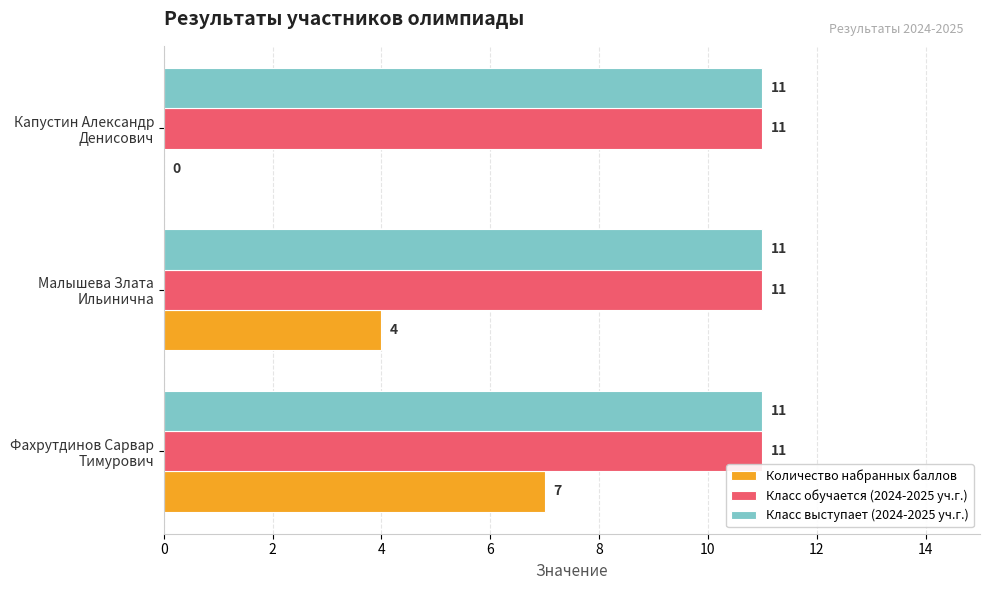

What is the greatest value displayed?

11